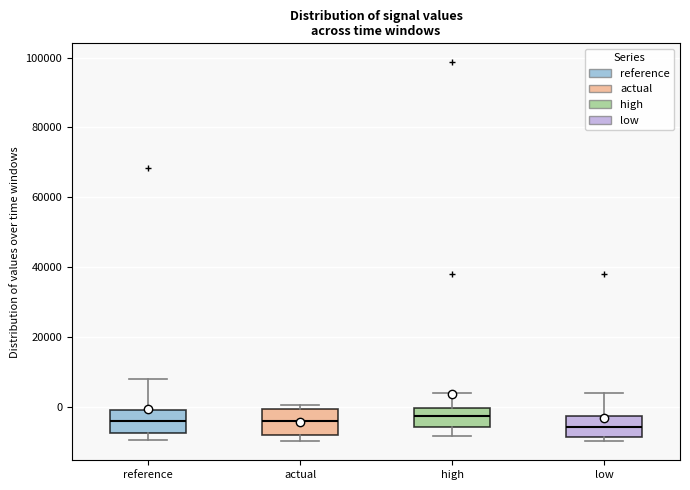

Where is the lower edge of the box for actual on the y-axis? The values are not printed on the chart, so give them approximately, as read against the axis.

-8000